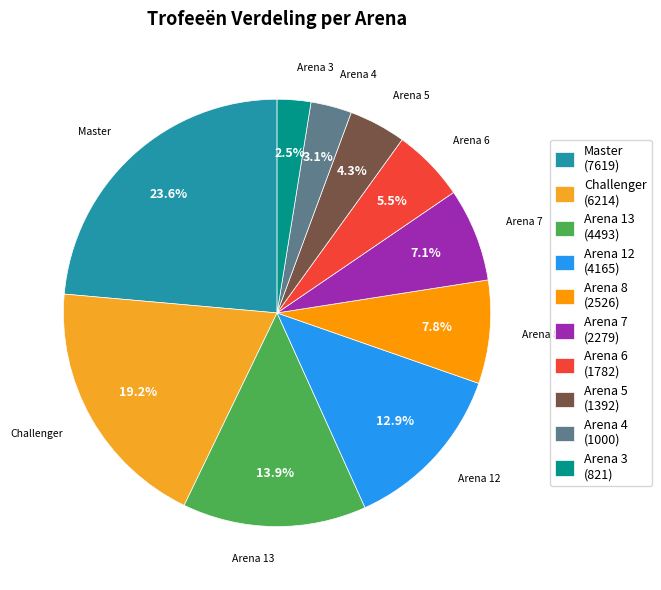

To the nearest percent, what is the difference between the largest and smallest slice percentages?

21%